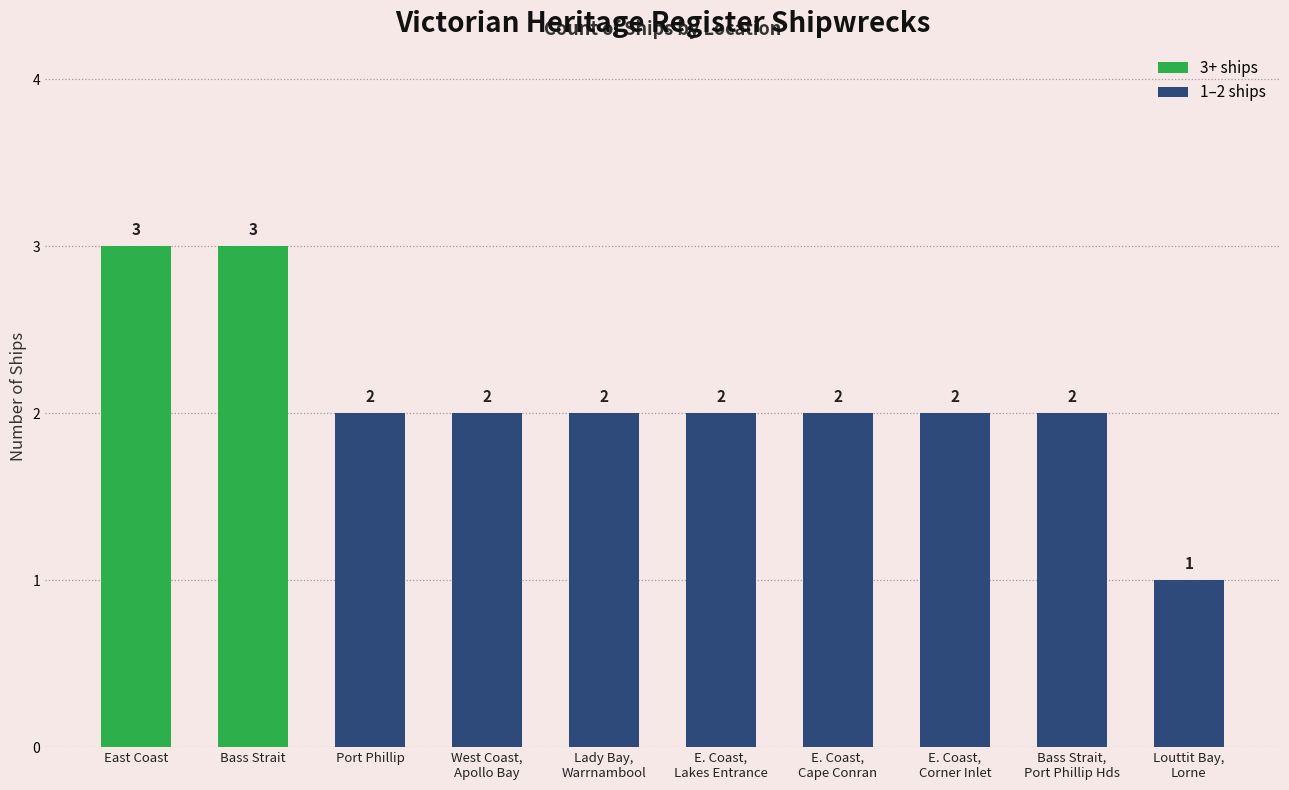

What is the value of the 2nd bar from the left?

3